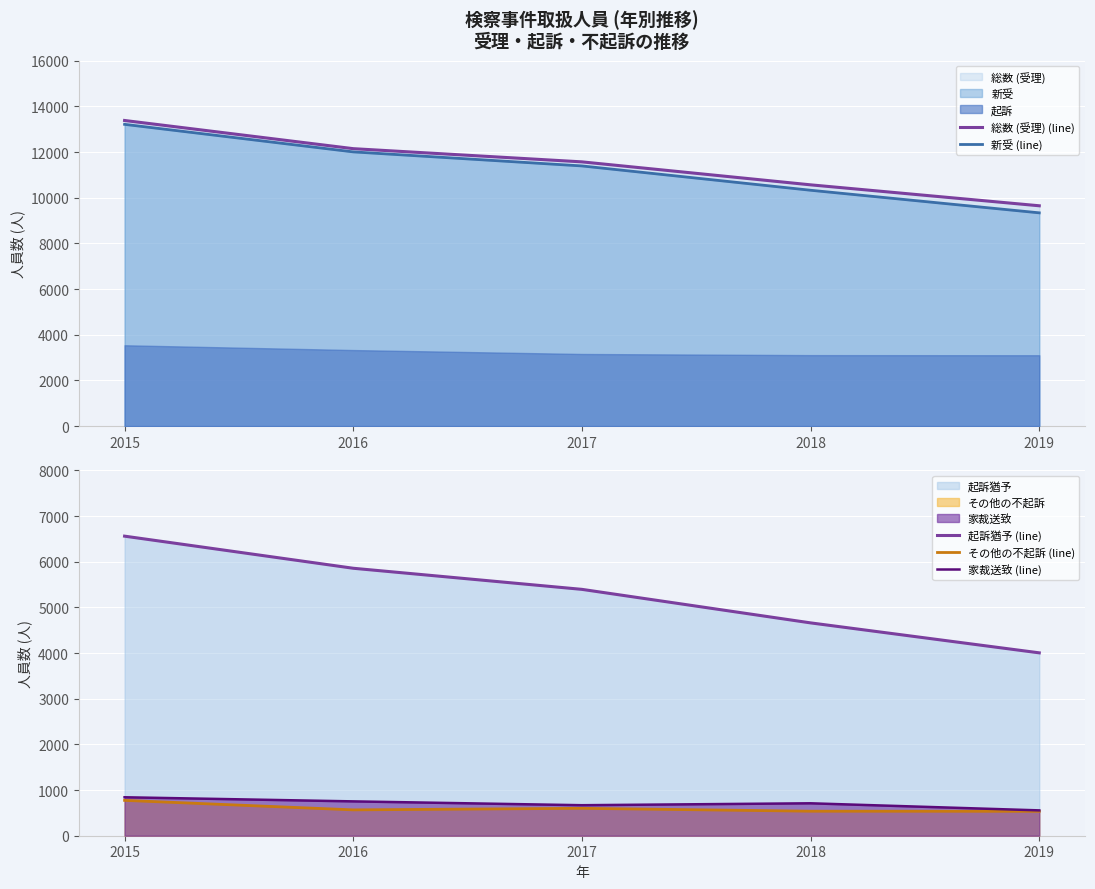

How many data points in 起訴猶予 (line) are less than 5394?

2